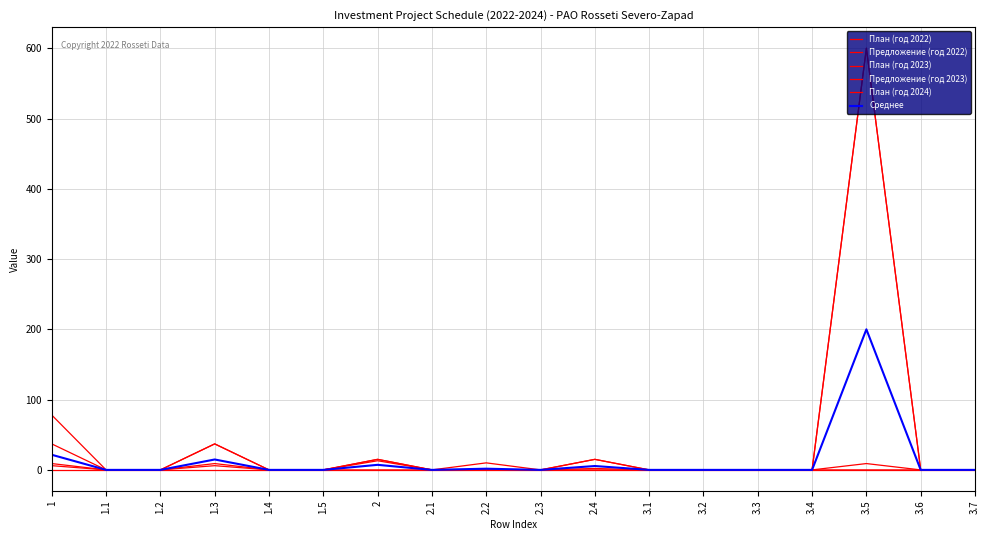

What is the sum of all План (год 2022) values?

52.0